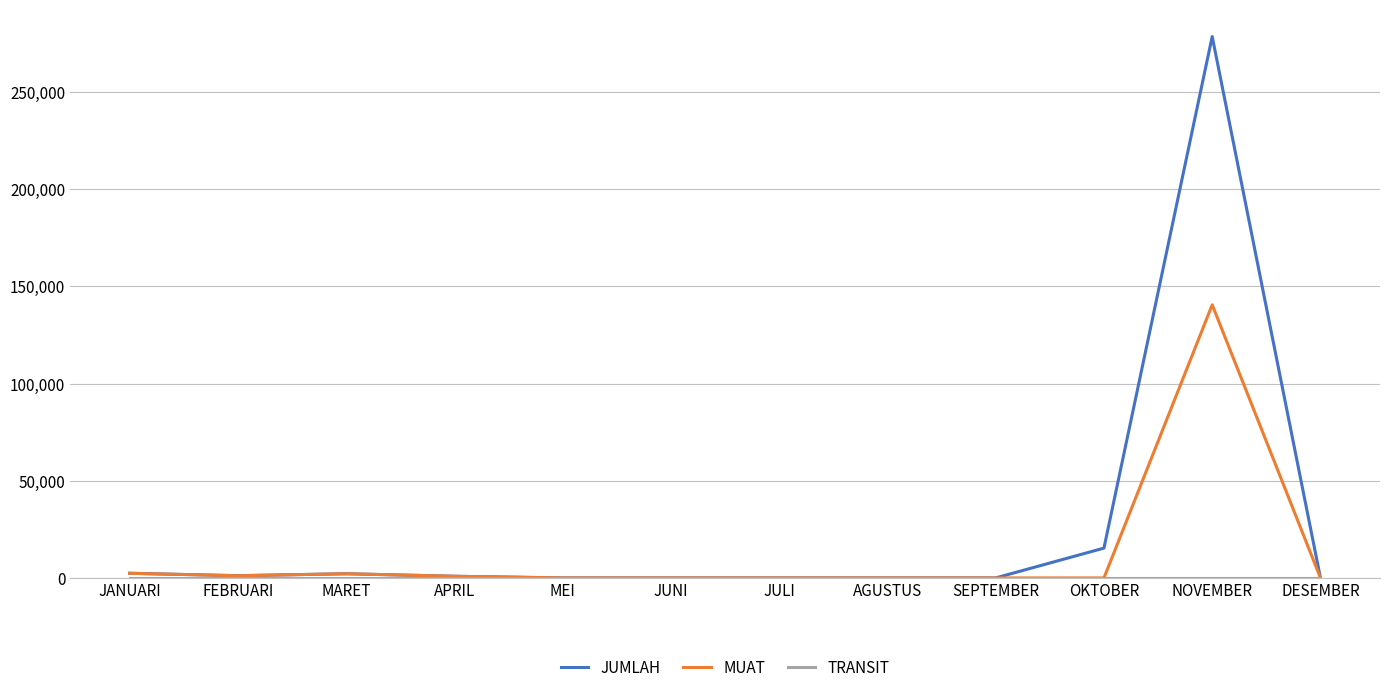

Which series changed the most between SEPTEMBER and NOVEMBER?

JUMLAH